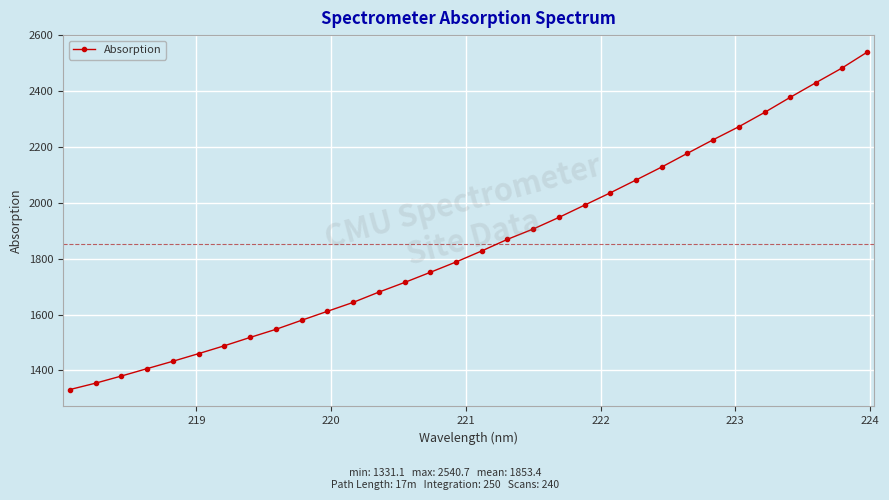

What is the minimum value shown in the chart?

1331.1